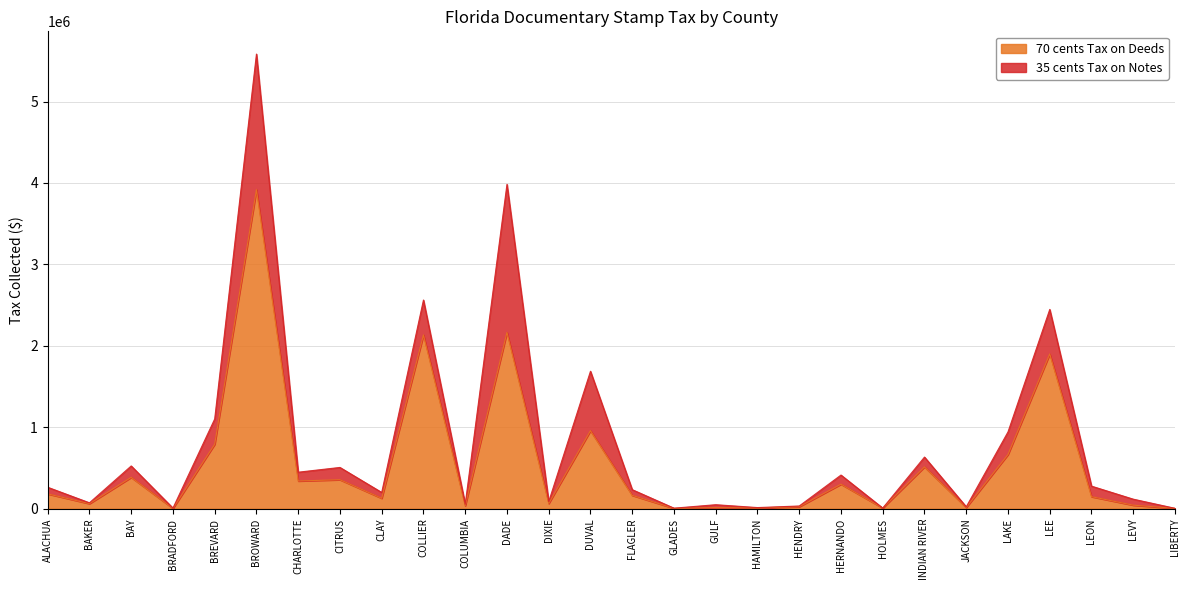

What is the difference between the second highest and minimum values?

2161299.9